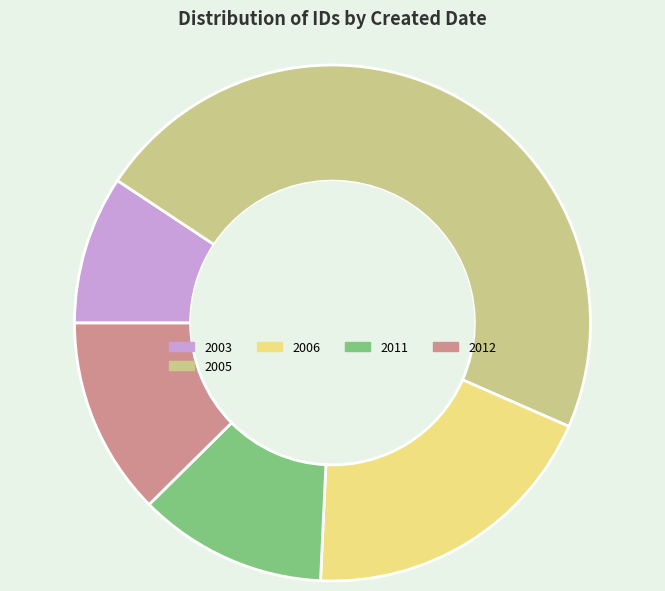

Which slice is the largest?

2005